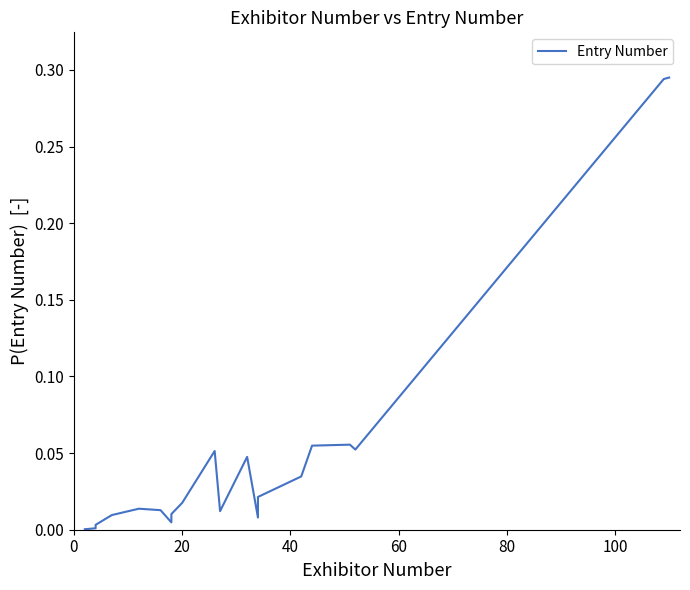

What is the average value?

0.1